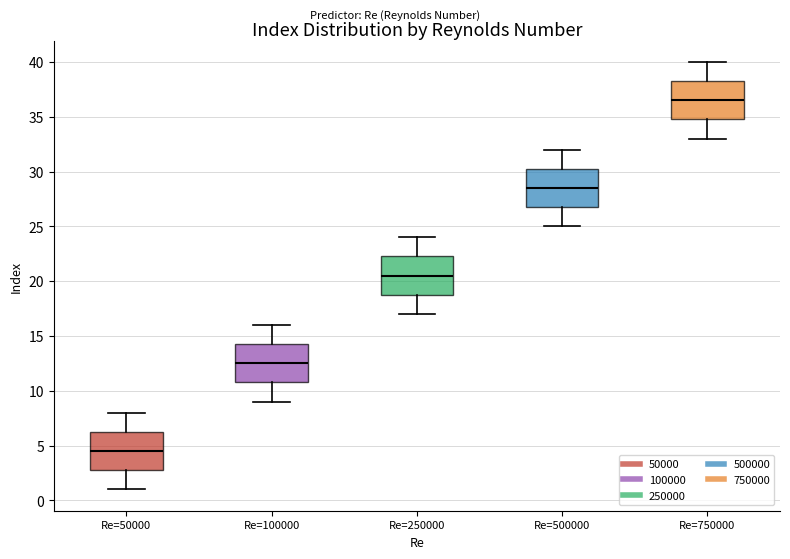

Where is the lower edge of the box for Re=50000 on the y-axis? The values are not printed on the chart, so give them approximately, as read against the axis.

3.0